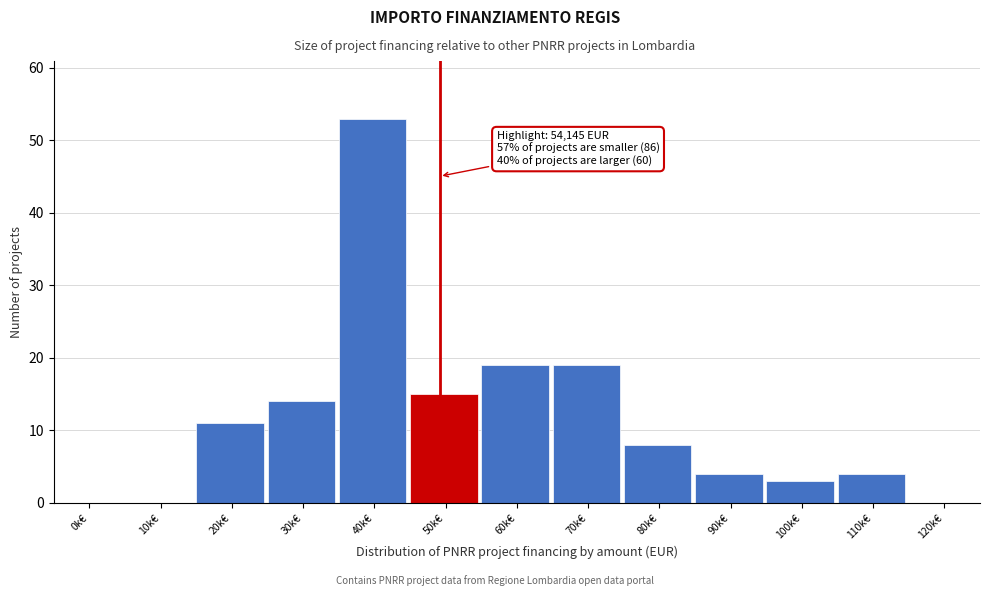

Reading left to right, transcribe all the data shown in this chart.

0k€=0	10k€=0	20k€=11	30k€=14	40k€=53	50k€=15	60k€=19	70k€=19	80k€=8	90k€=4	100k€=3	110k€=4	120k€=0